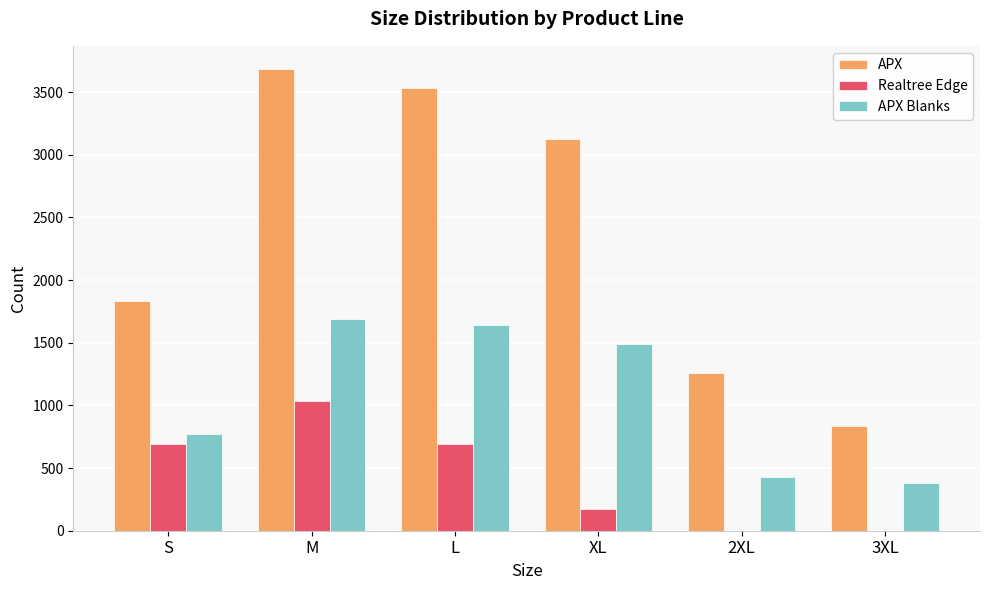

Which label corresponds to the largest value in the chart?

M